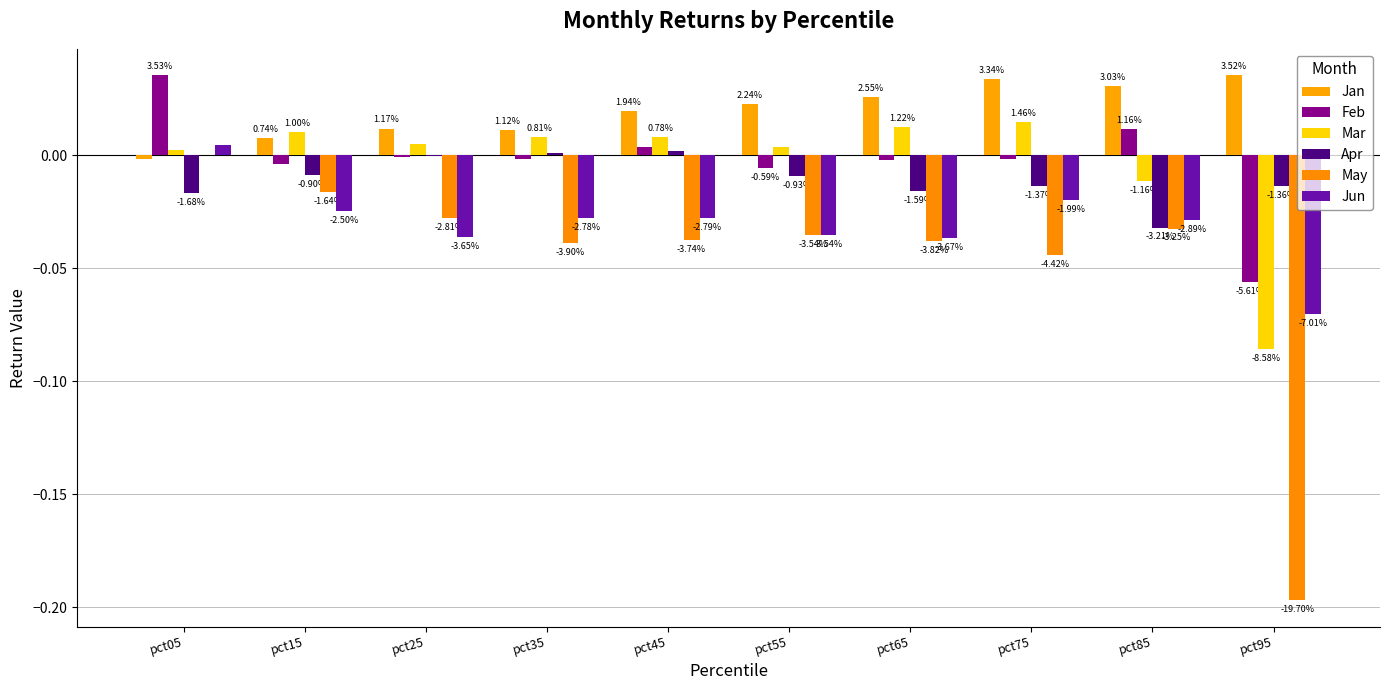

Are the bars grouped side by side (vs. stacked)?

Yes